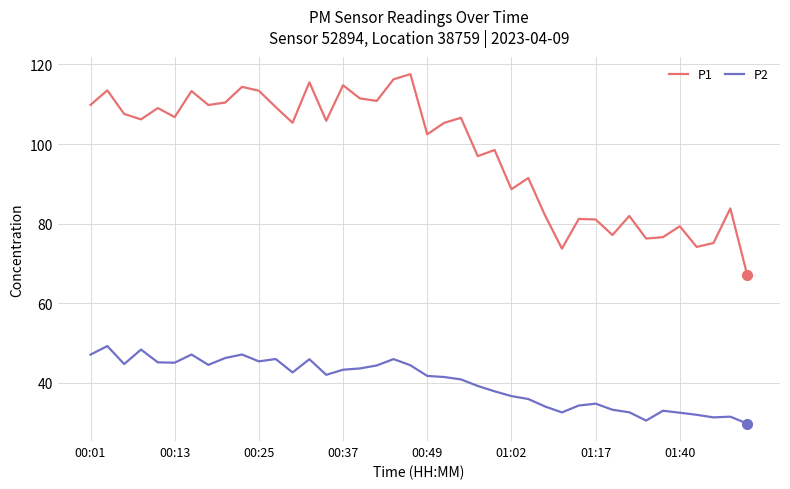

How many lines are shown in the chart?

2